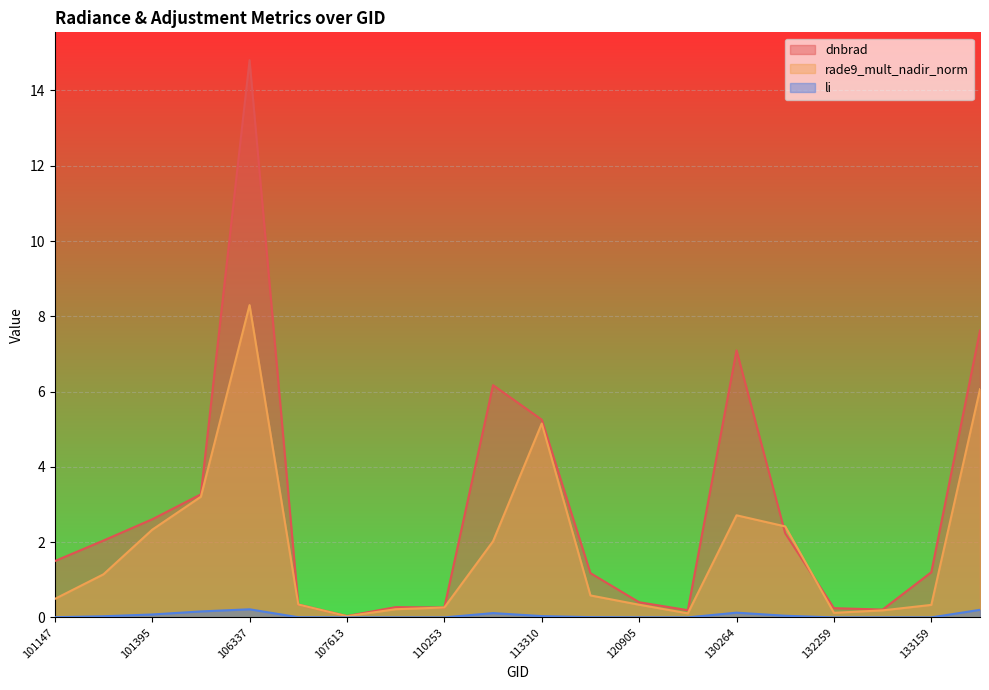

What is the greatest value displayed?

14.8